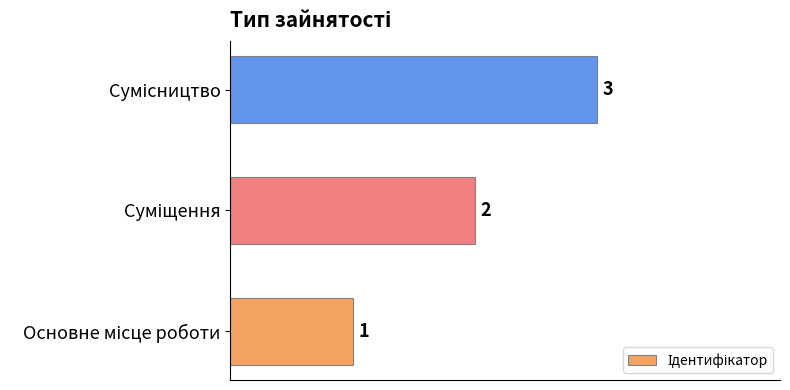

How many values are between 1 and 3?

3